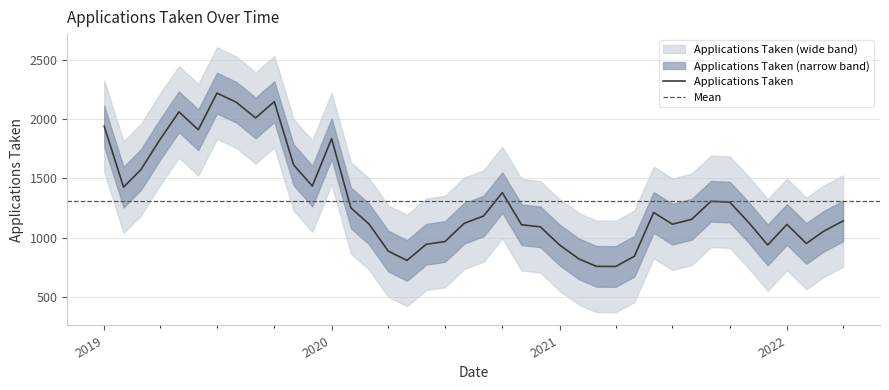

At which label is the value closest to 1489?

2019-12-01